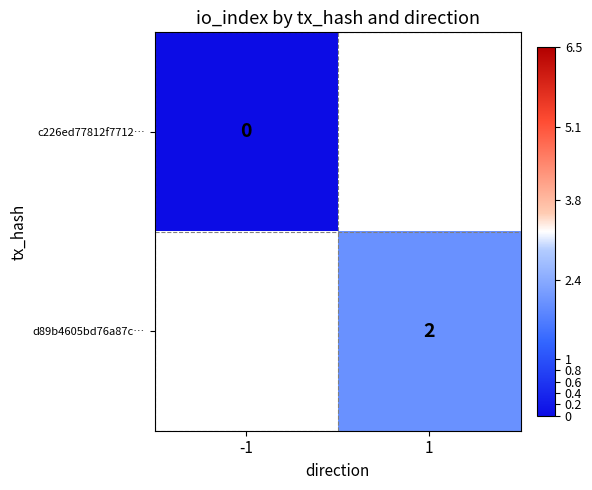

What is the maximum value shown in the chart?

2.0